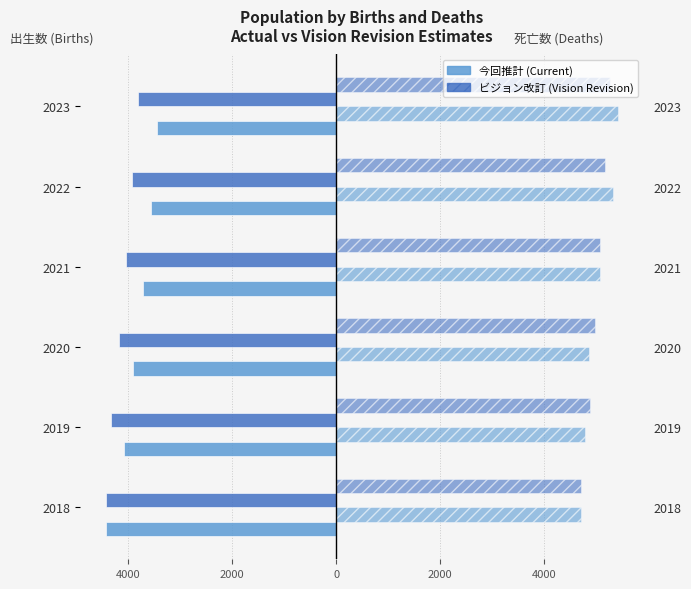

Are the bars grouped side by side (vs. stacked)?

Yes